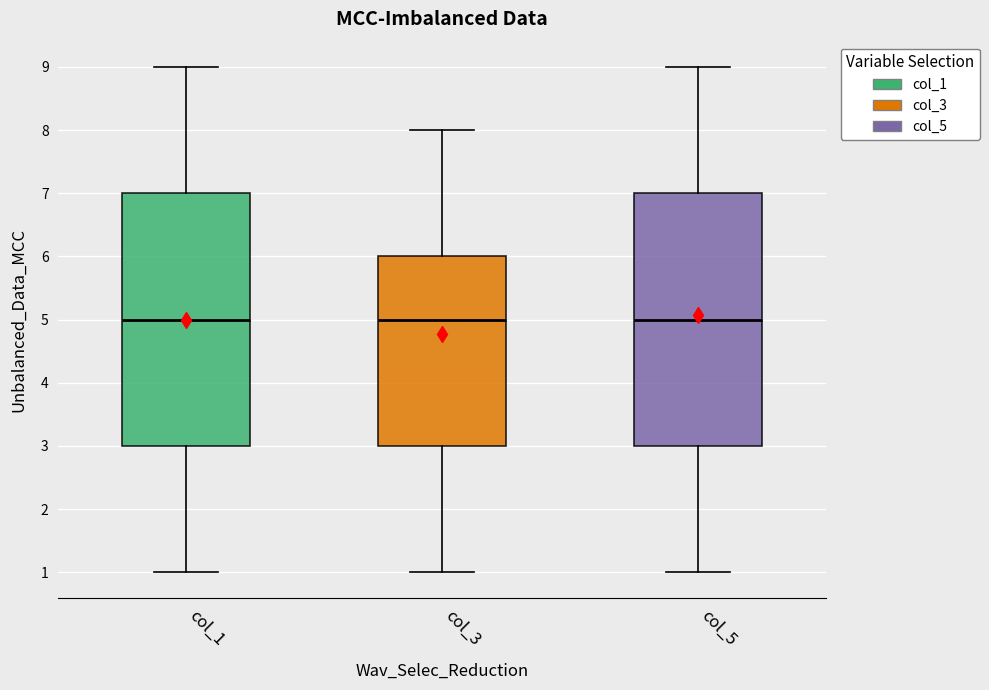

Reading left to right, read every box against the y-axis: the position of its median line, the range the box covers, and the ends of its whiskers. The values are not printed on the chart, so give them approximately, as read against the axis.

col_1: median 5, box 3 to 7, whiskers 1 to 9
col_3: median 5, box 3 to 6, whiskers 1 to 8
col_5: median 5, box 3 to 7, whiskers 1 to 9